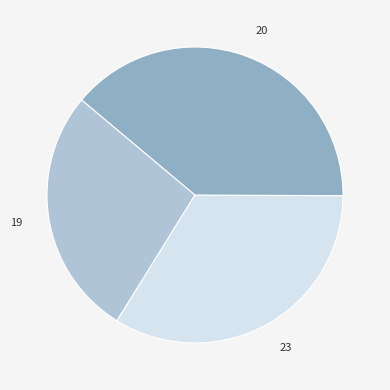

Which has a higher value, 20 or 23?

20